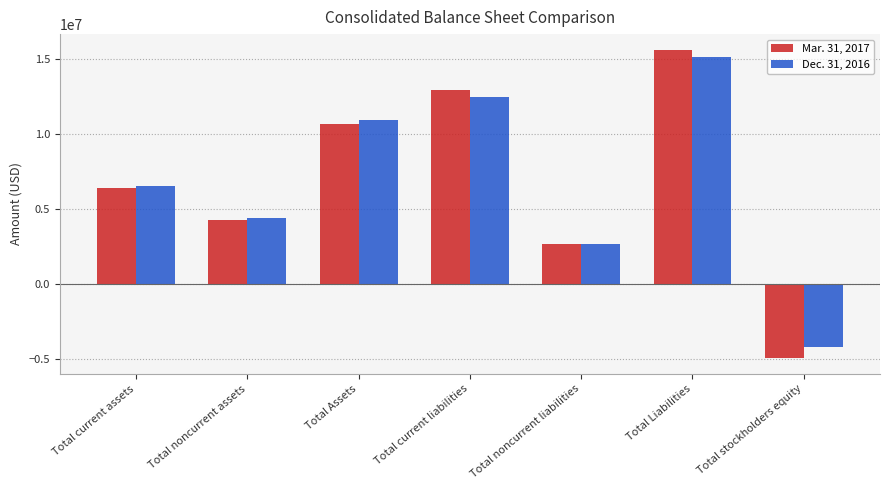

Reading right to left, transcribe all the data shown in this chart.

Mar. 31, 2017: Total stockholders equity=-4995000	Total Liabilities=15644000	Total noncurrent liabilities=2686000	Total current liabilities=12958000	Total Assets=10649000	Total noncurrent assets=4278000	Total current assets=6371000
Dec. 31, 2016: Total stockholders equity=-4210000	Total Liabilities=15144000	Total noncurrent liabilities=2684000	Total current liabilities=12460000	Total Assets=10934000	Total noncurrent assets=4373000	Total current assets=6561000